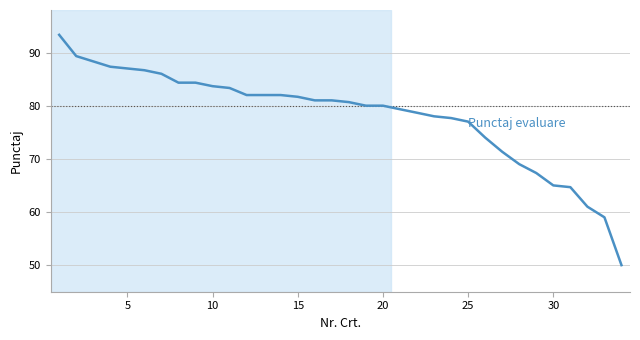

What is the maximum value shown in the chart?

93.3